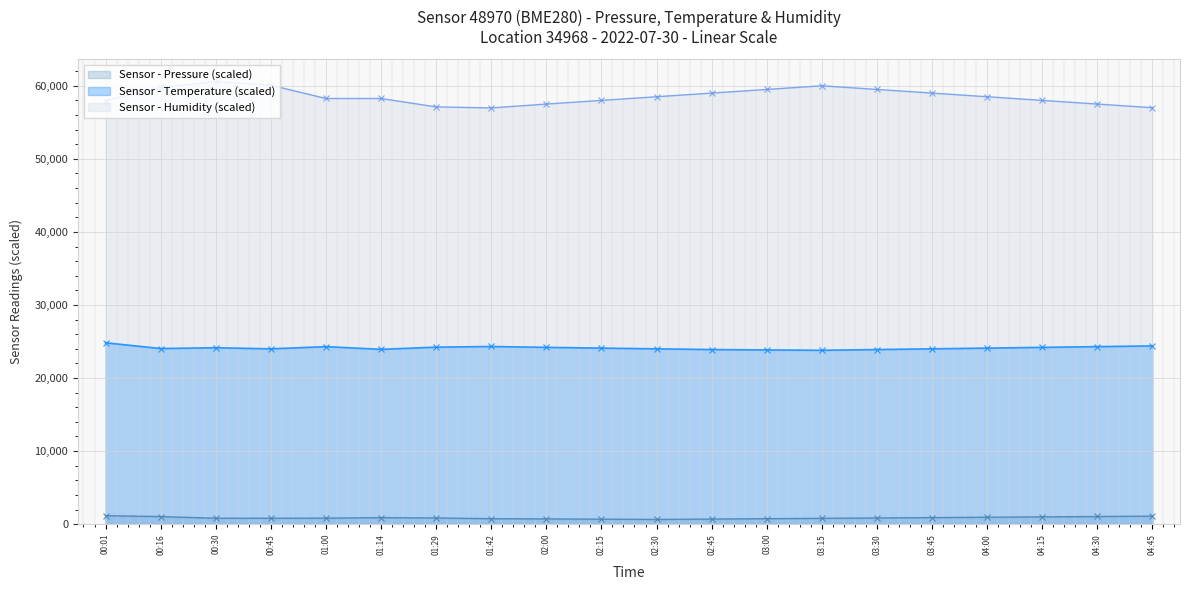

What is the label of the 14th point from the right?

01:29